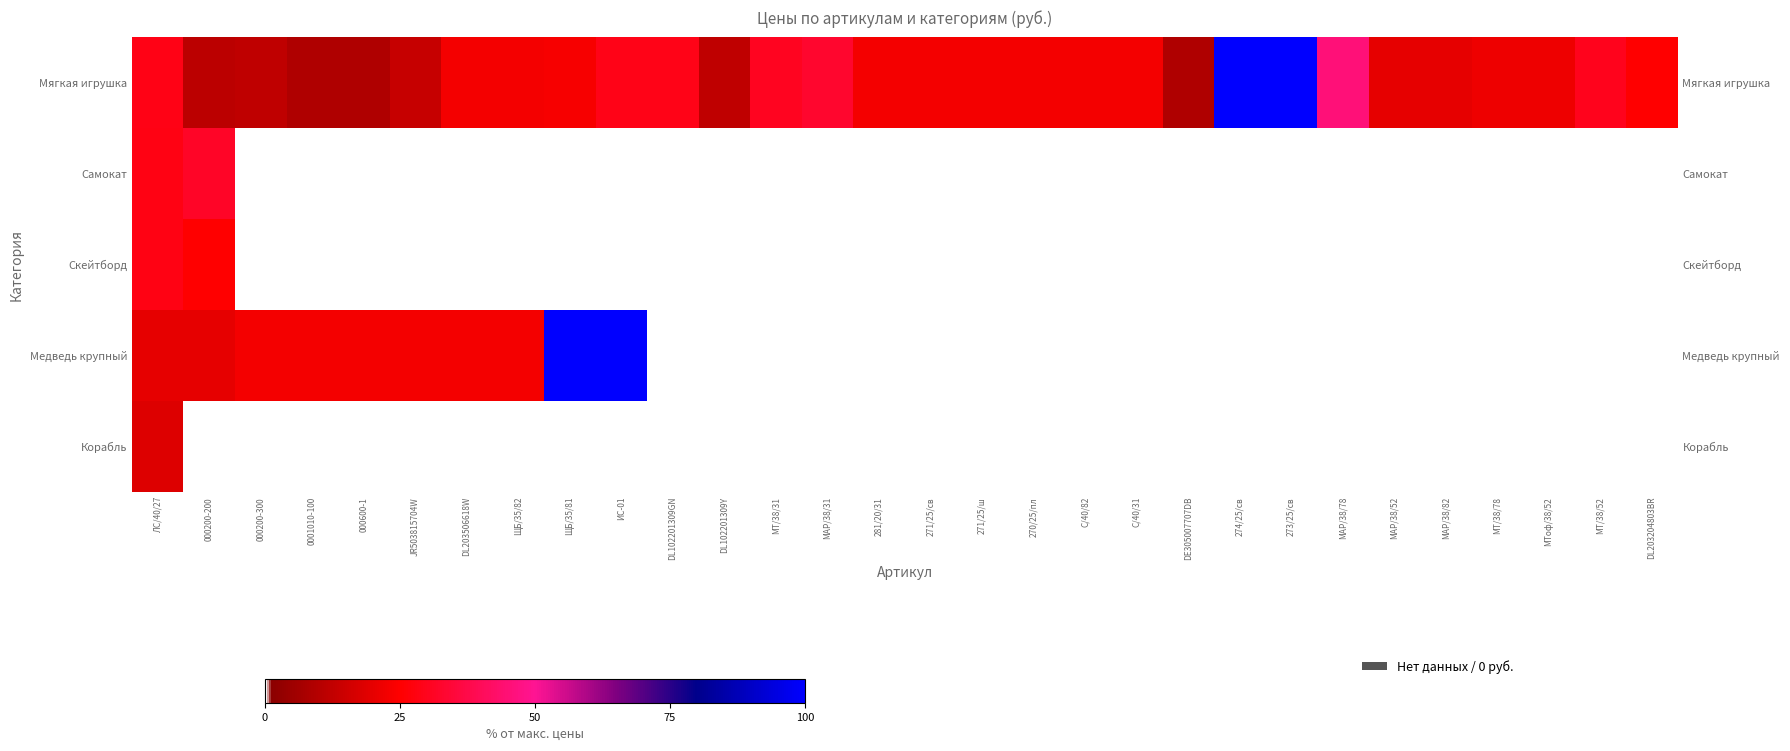

Which label corresponds to the largest value in the chart?

274/25/св